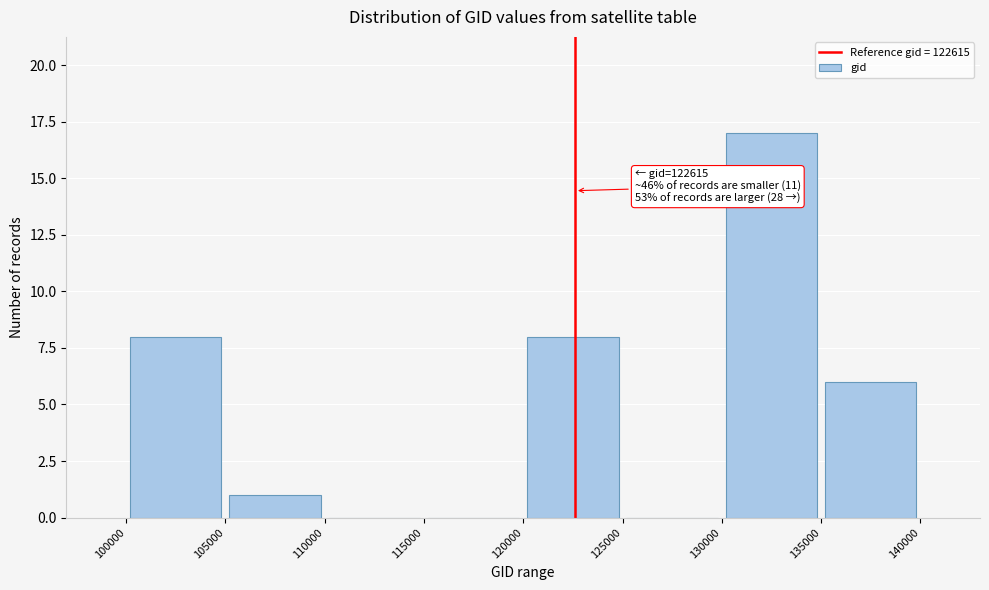

Which range on the x-axis has the tallest bar?

130000 to 135000